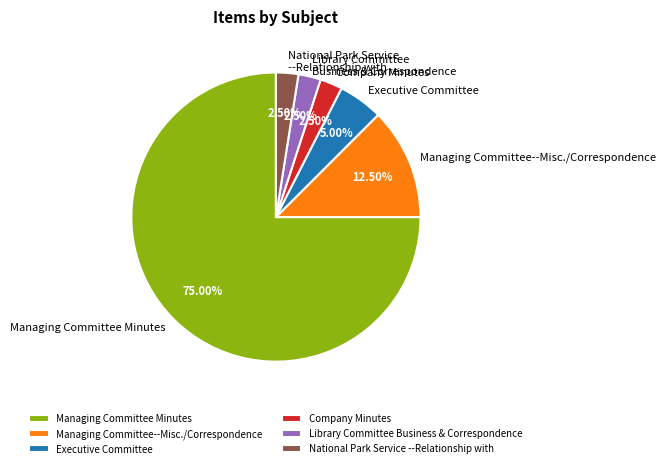

Which has a higher value, National Park Service --Relationship with or Executive Committee?

Executive Committee